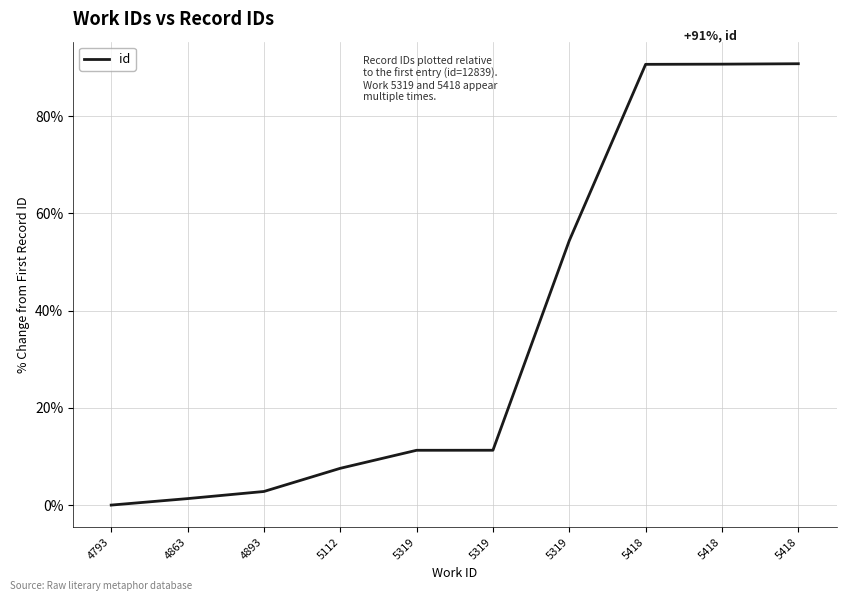

True or false: there are more than 0 points higher than both neighbors.

False